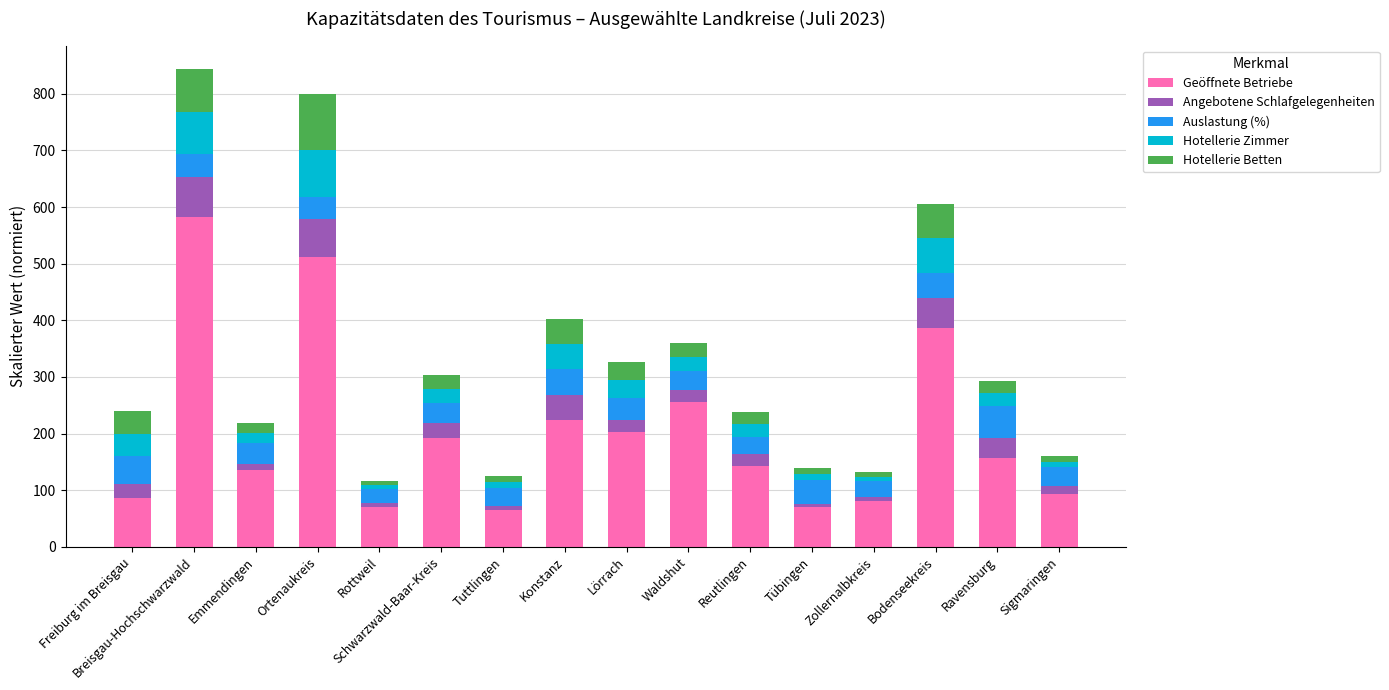

What is the difference between the maximum and second lowest values in the Geöffnete Betriebe series?

513.0